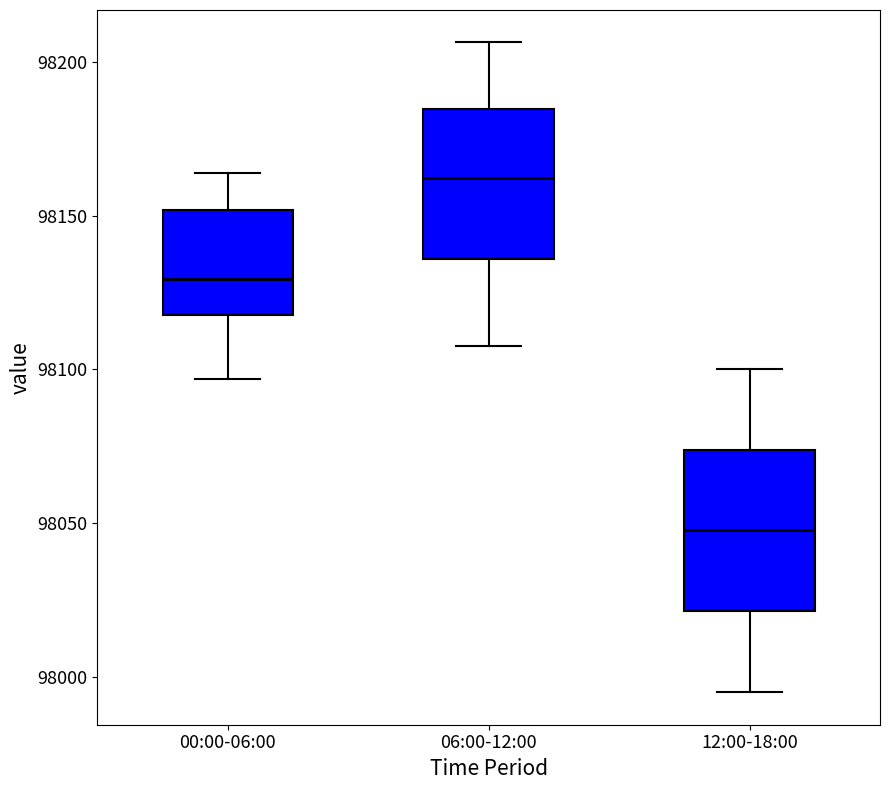

Reading left to right, read every box against the y-axis: the position of its median line, the range the box covers, and the ends of its whiskers. The values are not printed on the chart, so give them approximately, as read against the axis.

00:00-06:00: median 98130, box 98120 to 98150, whiskers 98095 to 98165
06:00-12:00: median 98160, box 98135 to 98185, whiskers 98105 to 98205
12:00-18:00: median 98050, box 98020 to 98075, whiskers 97995 to 98100